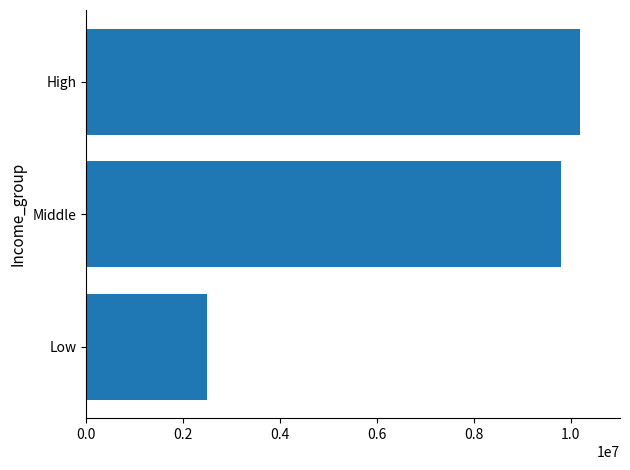

The chart shows a value of 2499866 at Low. True or false?

True